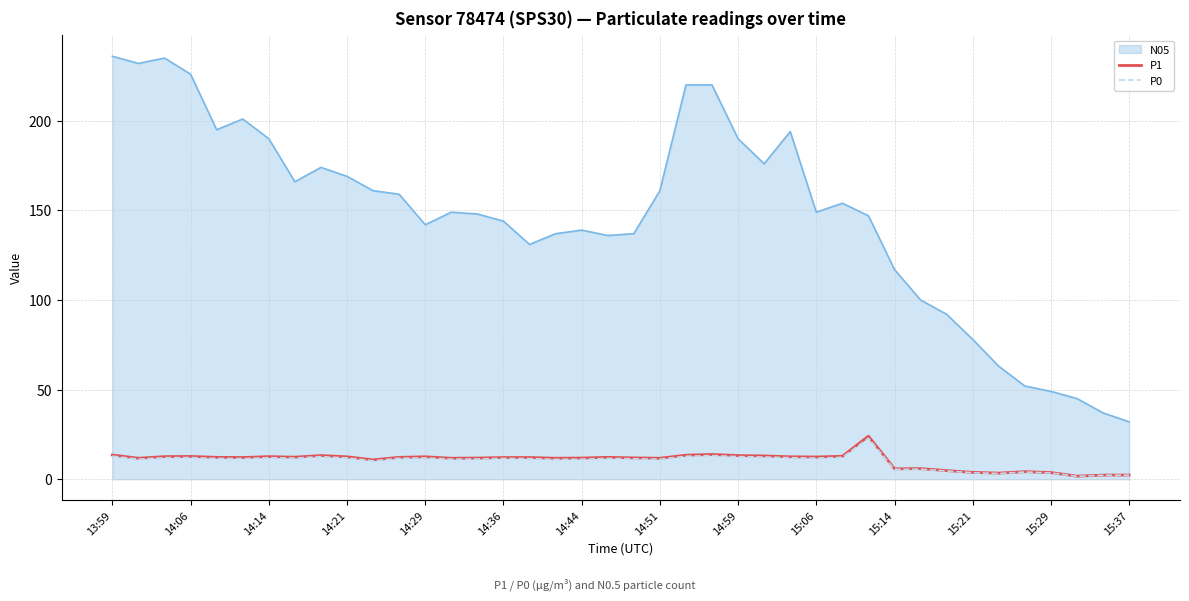

Which series has the largest total across all categories?

N05